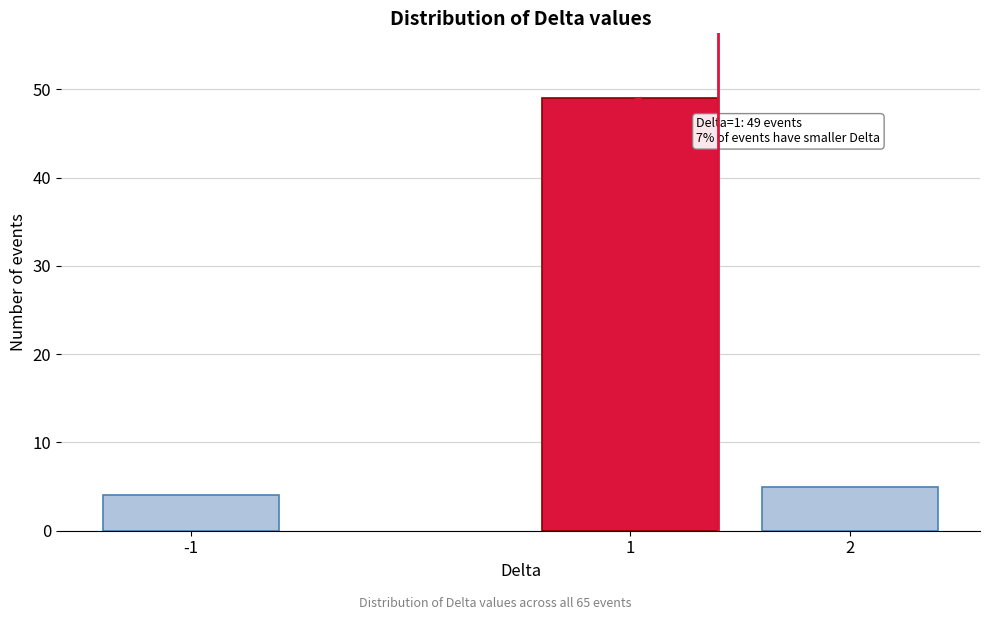

Reading right to left, transcribe all the data shown in this chart.

2=5	1=49	-1=4